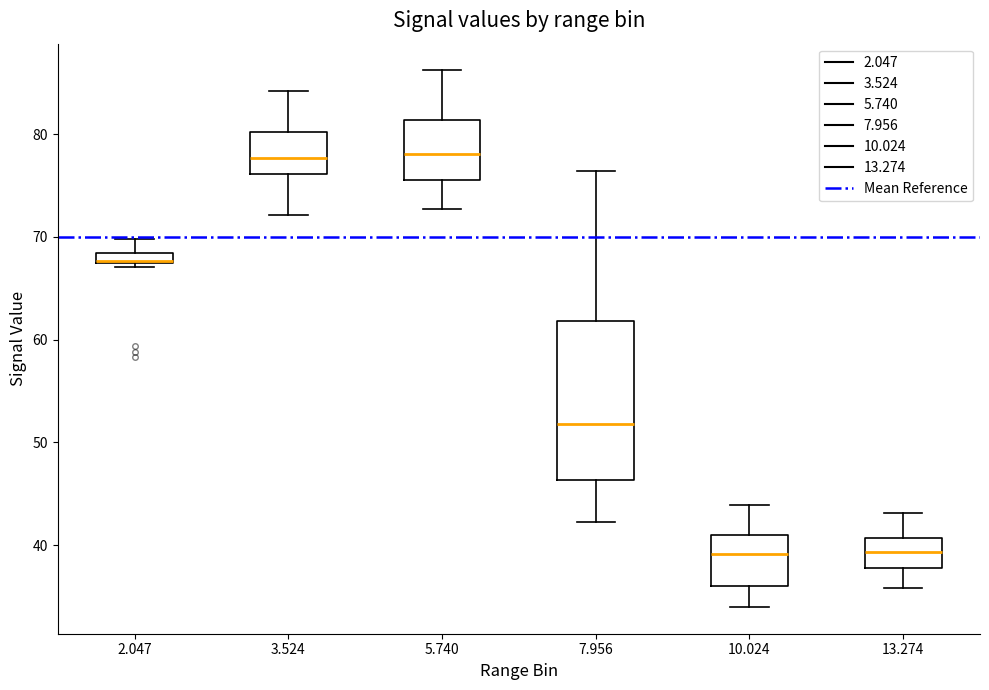

Comparing the boxes themselves (not the whiskers), which one is the tallest?

7.956